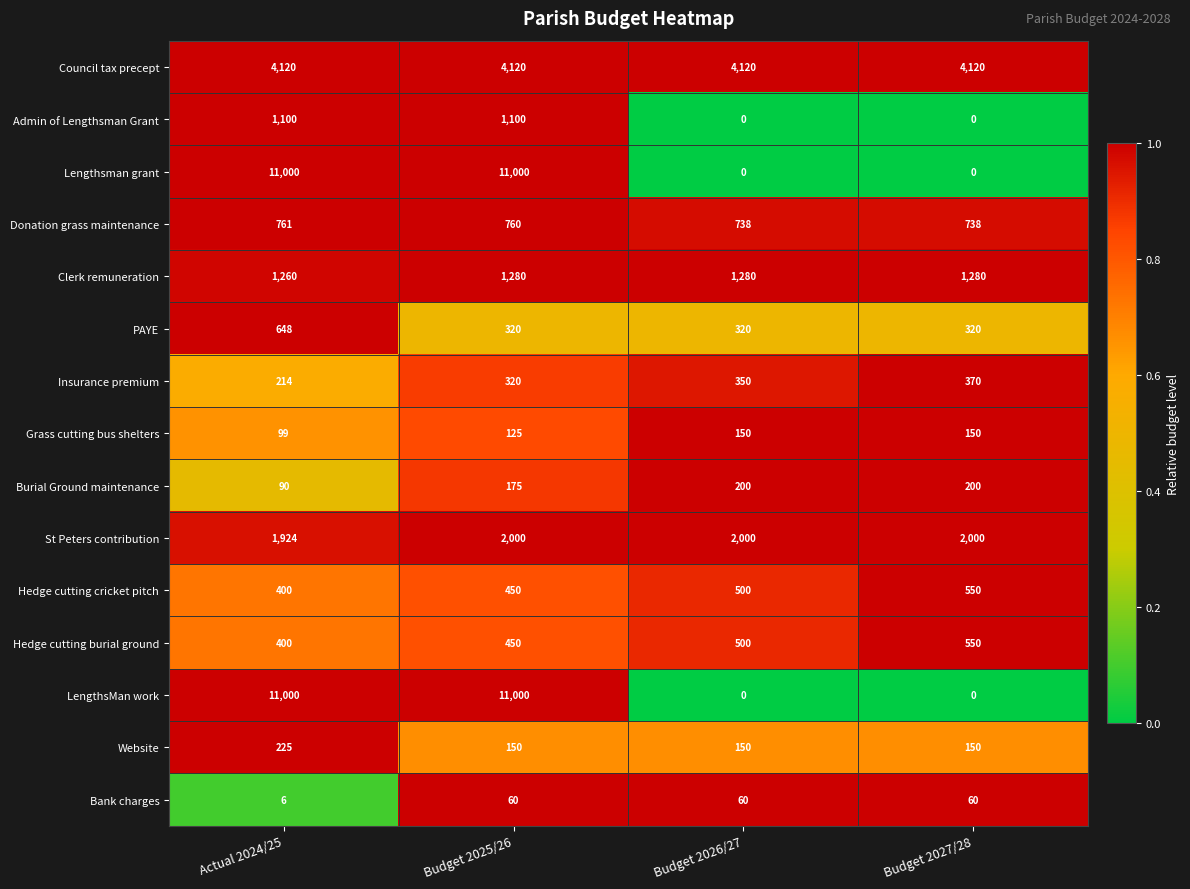

What is the difference between the highest and lowest values at Actual 2024/25?

10994